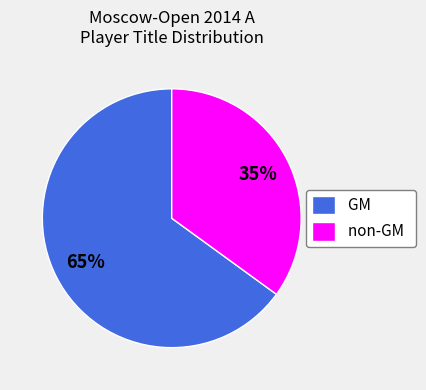

To the nearest percent, what is the combined percentage of non-GM and GM?

100%